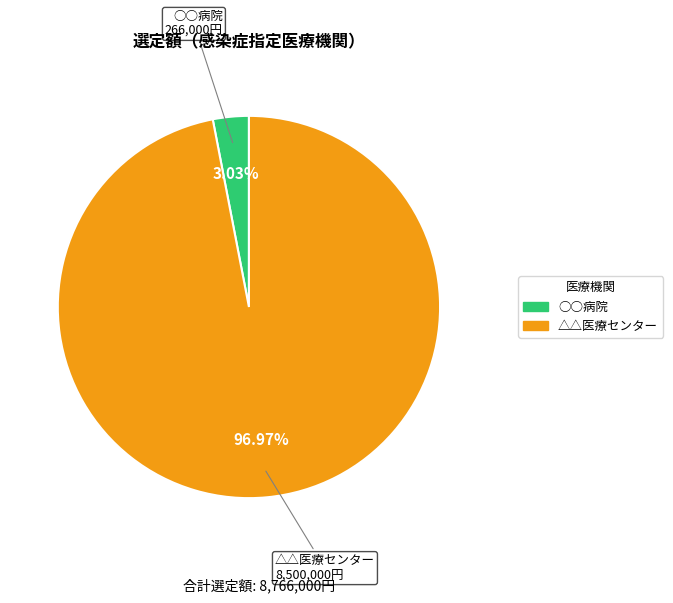

Is there any slice that represents more than half of the pie?

Yes